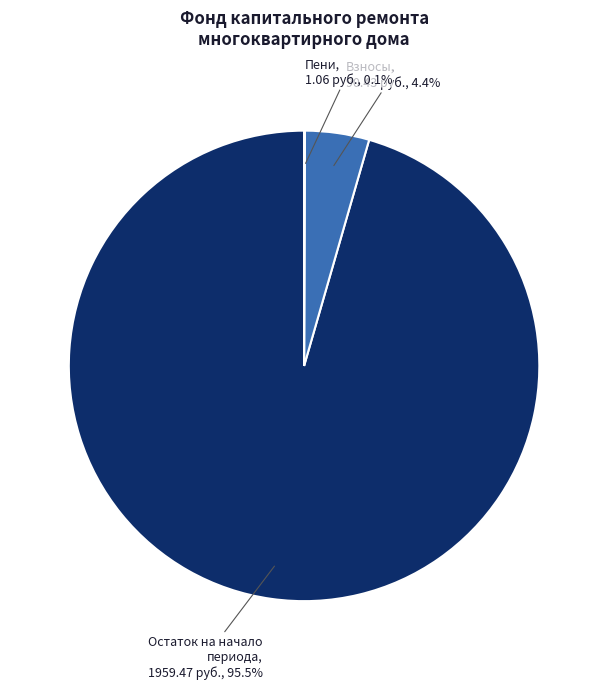

What portion of the pie excludes Остаток на начало периода?

4.5%